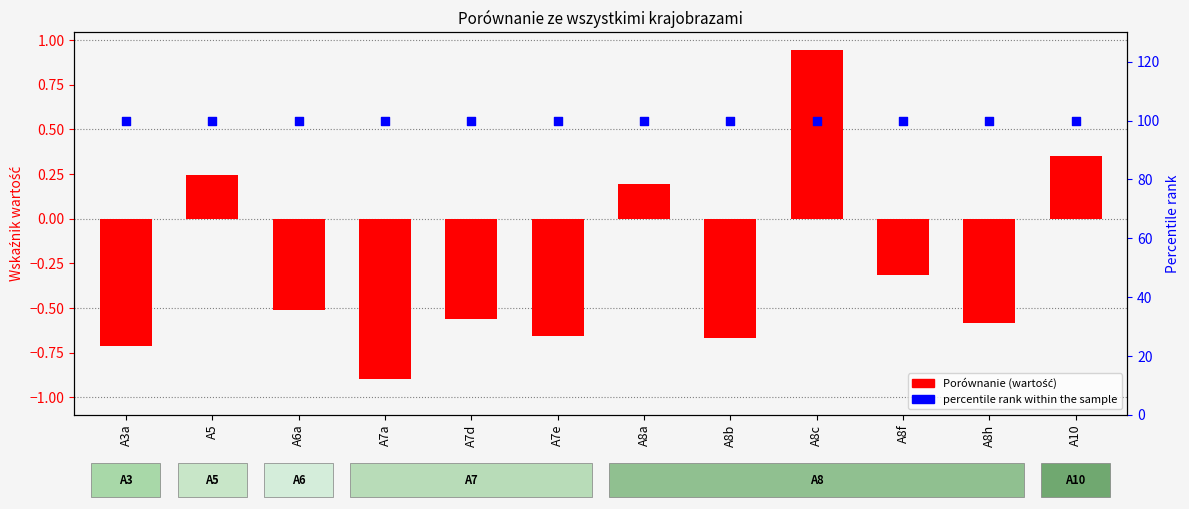

Which series has the largest total across all categories?

percentile rank within the sample